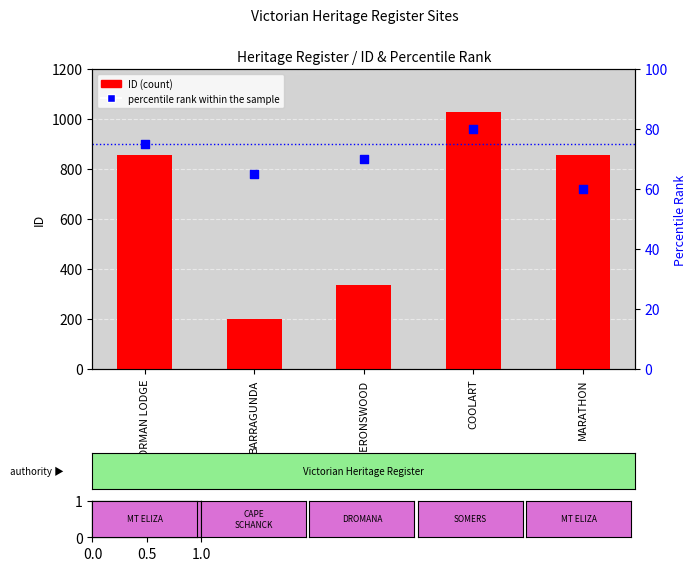

What are all the series names shown in the legend?

ID, percentile rank within the sample